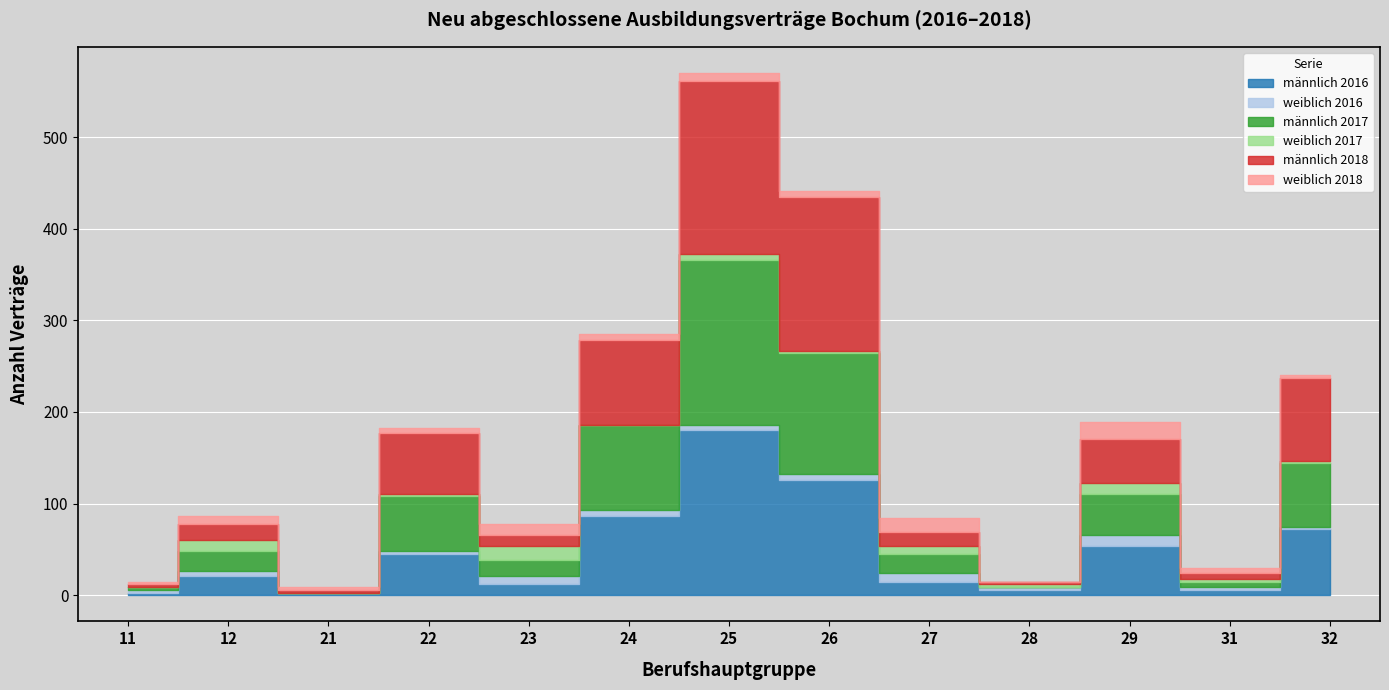

Reading right to left, what are all the values shown in this chart?

männlich 2016: 72	6	54	6	15	126	180	87	12	45	3	21	3
weiblich 2016: 3	3	12	3	9	6	6	6	9	3	0	6	3
männlich 2017: 69	6	45	0	21	132	180	93	18	60	0	21	3
weiblich 2017: 3	3	12	3	9	3	6	0	15	3	0	12	0
männlich 2018: 90	6	48	3	15	168	189	93	12	66	3	18	3
weiblich 2018: 3	6	18	0	15	6	9	6	12	6	3	9	3